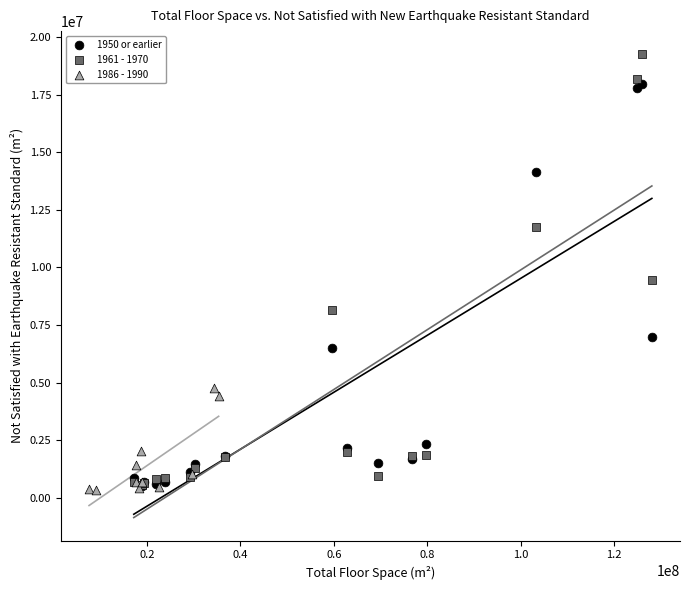

Which series has the widest spread of Y values?

1961 - 1970